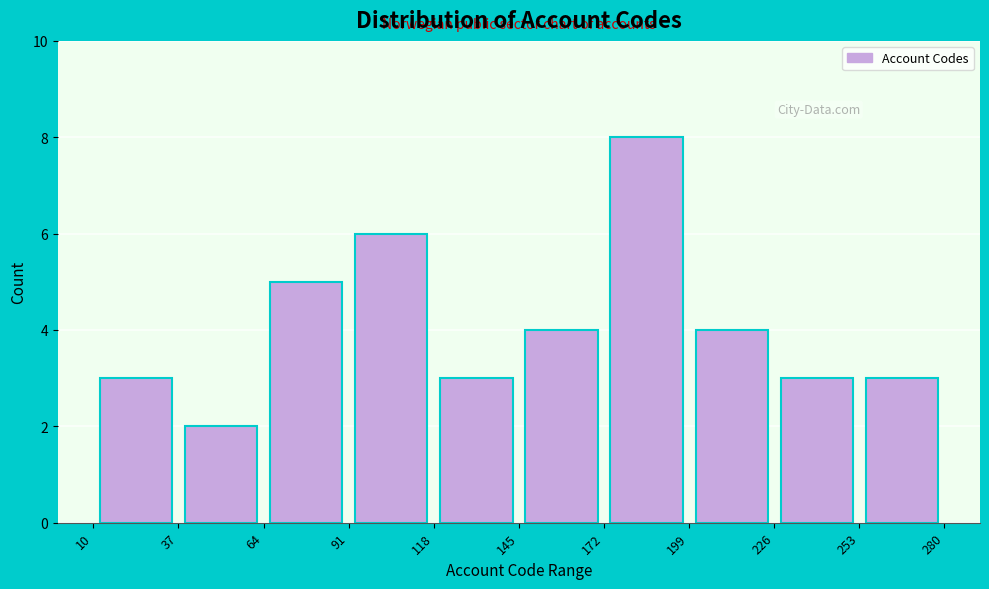

Over which range of the x-axis is the bar tallest?

172 to 199